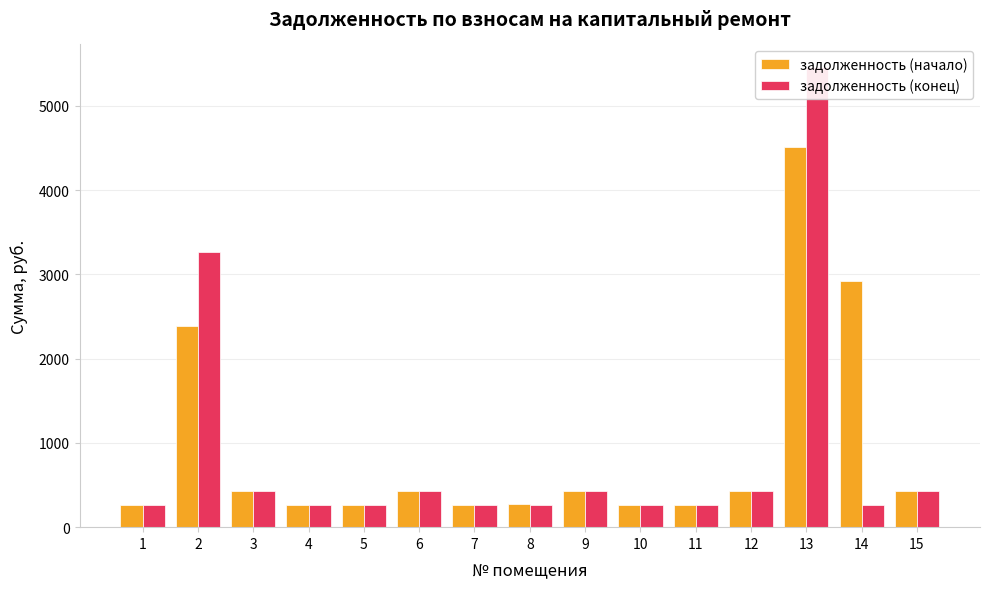

At which label does задолженность (конец) reach its peak?

13